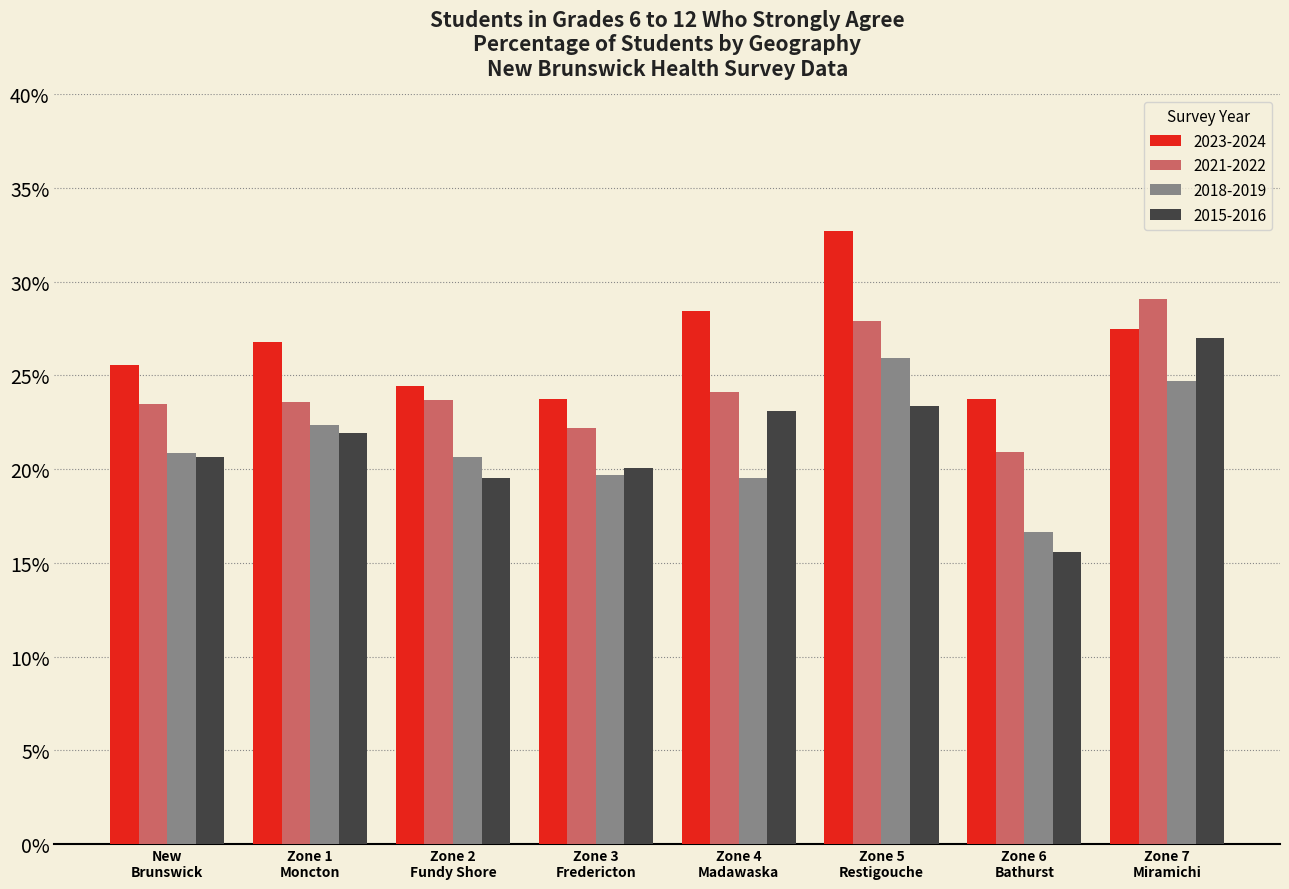

What is the average value of the 2015-2016 series?

21.4